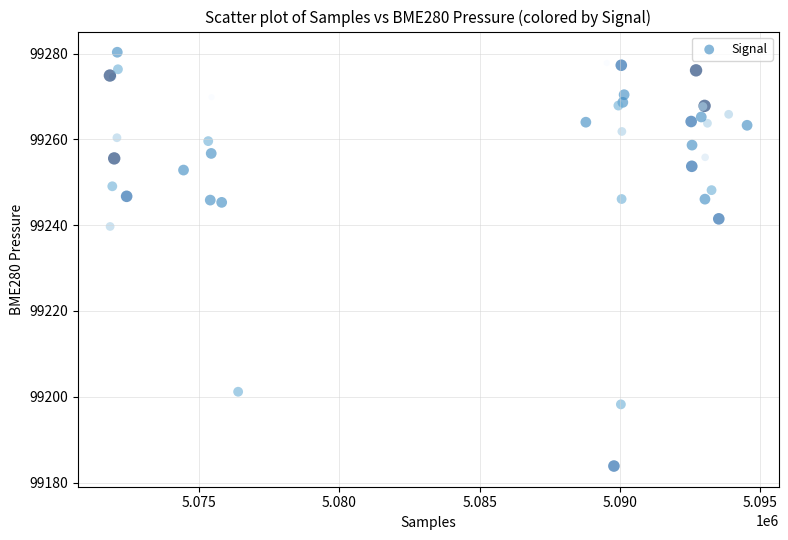

What Y value in the scatter plot is closest to 99232?

99239.7